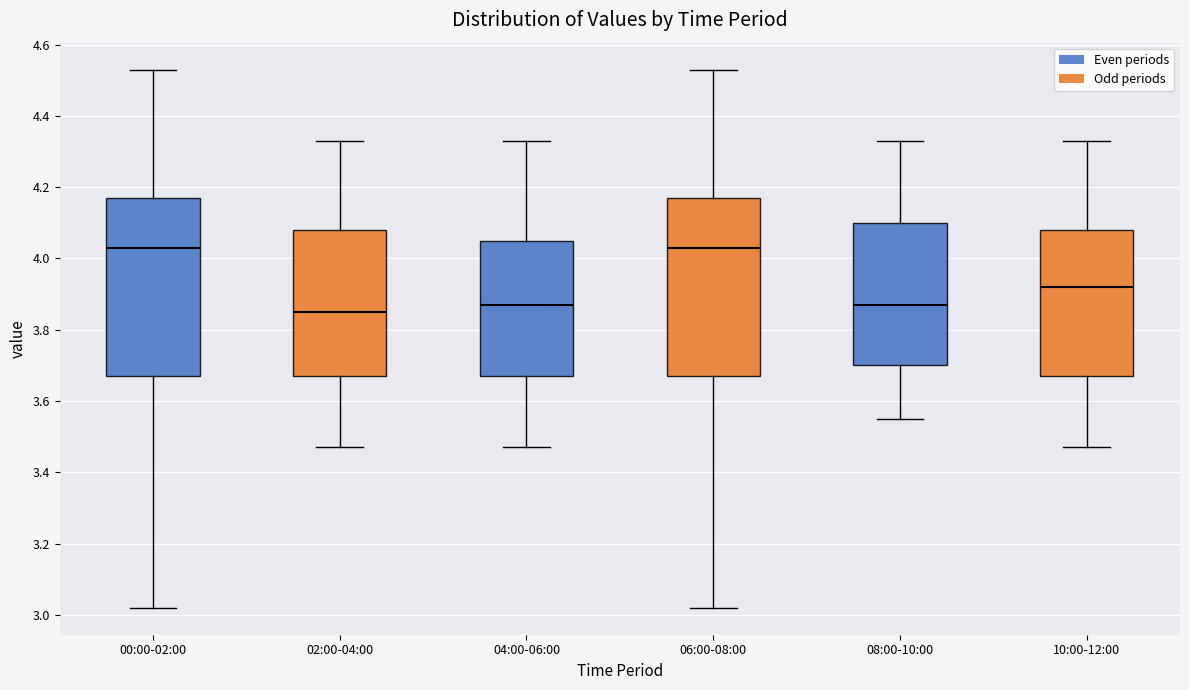

Reading left to right, transcribe this box plot: for each box, give where its median line is, the range the box spans, and where its two whiskers end, as read against the y-axis. The values are not printed on the chart, so give them approximately, as read against the axis.

00:00-02:00: median 4.04, box 3.68 to 4.18, whiskers 3.02 to 4.54
02:00-04:00: median 3.86, box 3.68 to 4.08, whiskers 3.48 to 4.34
04:00-06:00: median 3.88, box 3.68 to 4.06, whiskers 3.48 to 4.34
06:00-08:00: median 4.04, box 3.68 to 4.18, whiskers 3.02 to 4.54
08:00-10:00: median 3.88, box 3.70 to 4.10, whiskers 3.56 to 4.34
10:00-12:00: median 3.92, box 3.68 to 4.08, whiskers 3.48 to 4.34